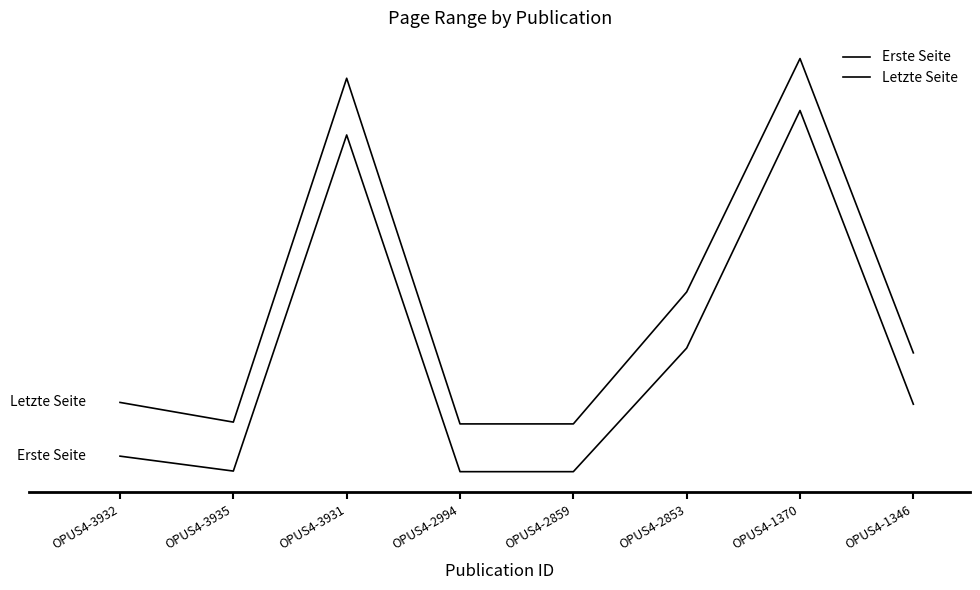

Does the chart have visible grid lines?

No